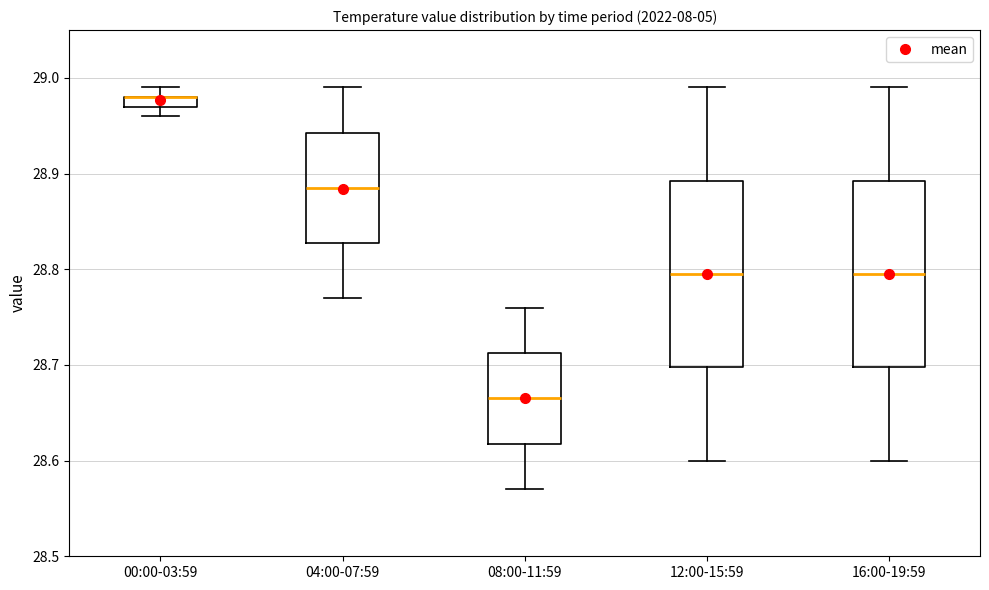

Where does the lower whisker of the box for 08:00-11:59 end on the y-axis? The values are not printed on the chart, so give them approximately, as read against the axis.

28.57